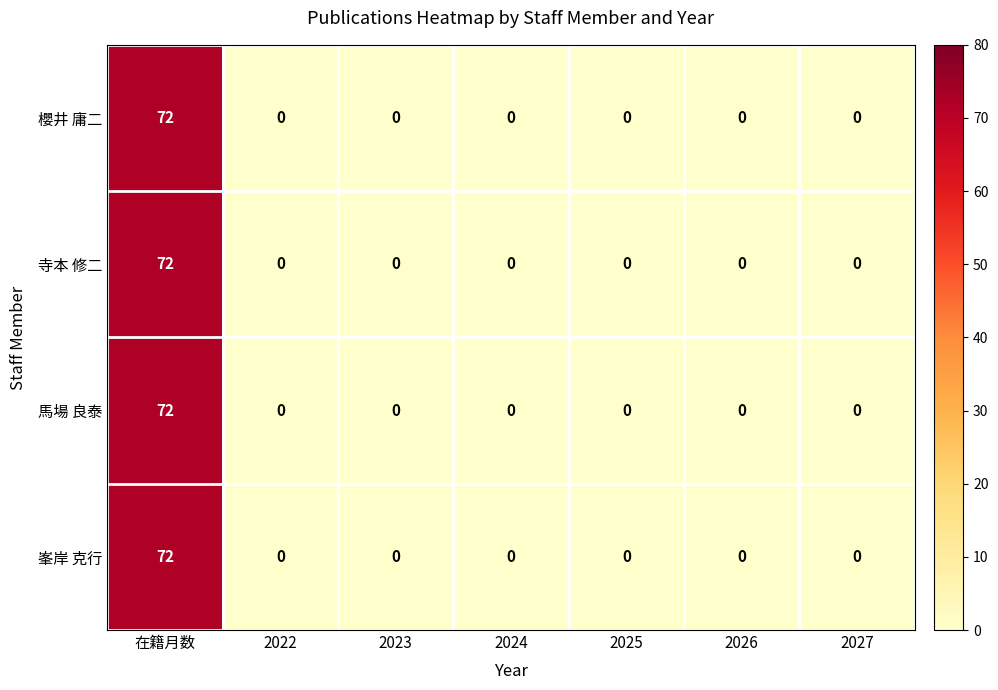

Reading left to right, extract all data points from this chart.

櫻井 庸二: 72	0	0	0	0	0	0
寺本 修二: 72	0	0	0	0	0	0
馬場 良泰: 72	0	0	0	0	0	0
峯岸 克行: 72	0	0	0	0	0	0